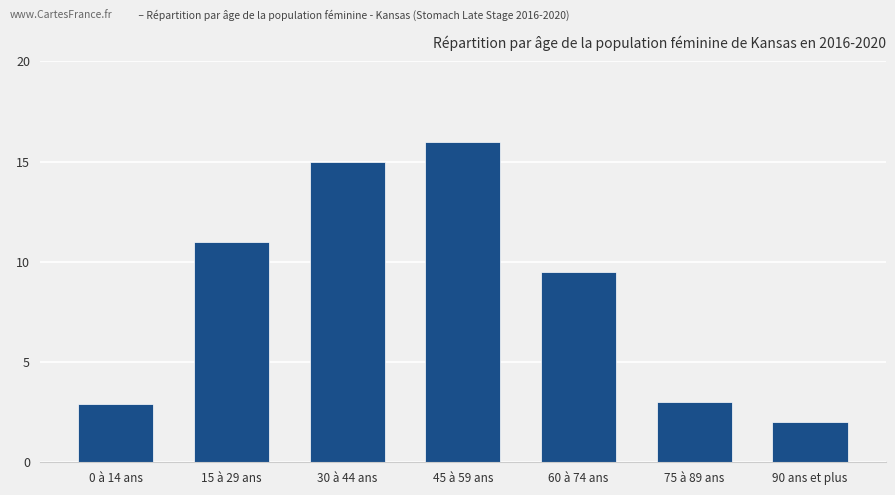

How many categories are shown in the chart?

7